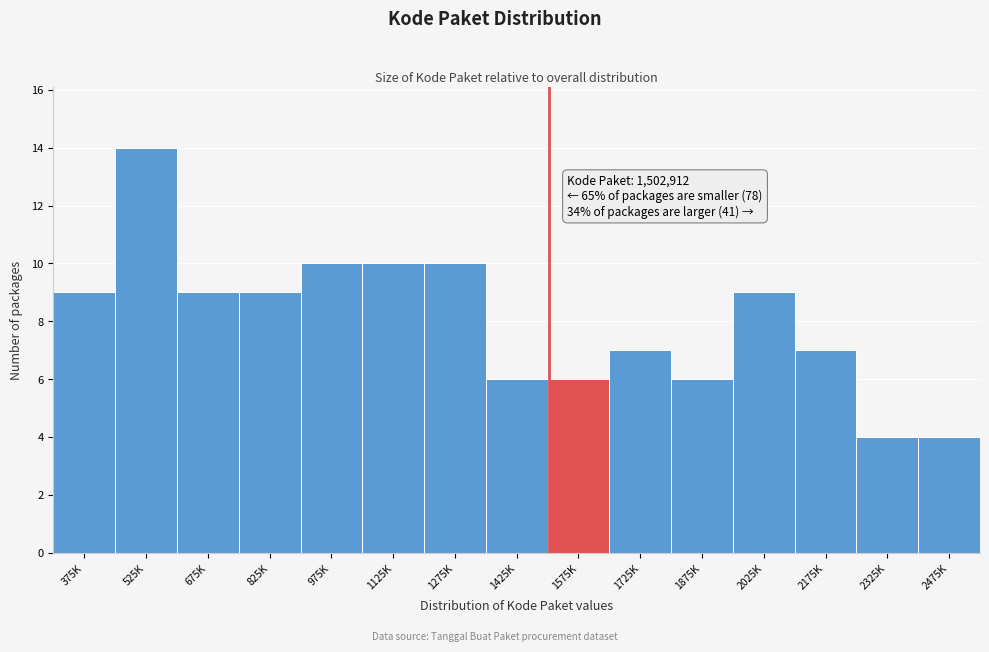

Reading right to left, list all the values displayed in this chart.

2475K=4	2325K=4	2175K=7	2025K=9	1875K=6	1725K=7	1575K=6	1425K=6	1275K=10	1125K=10	975K=10	825K=9	675K=9	525K=14	375K=9